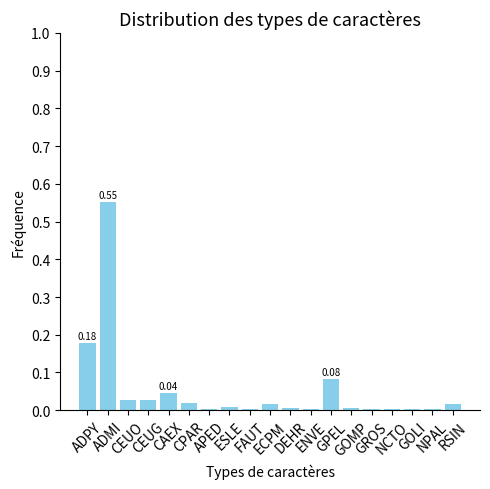

Count the number of data series in this chart.

1